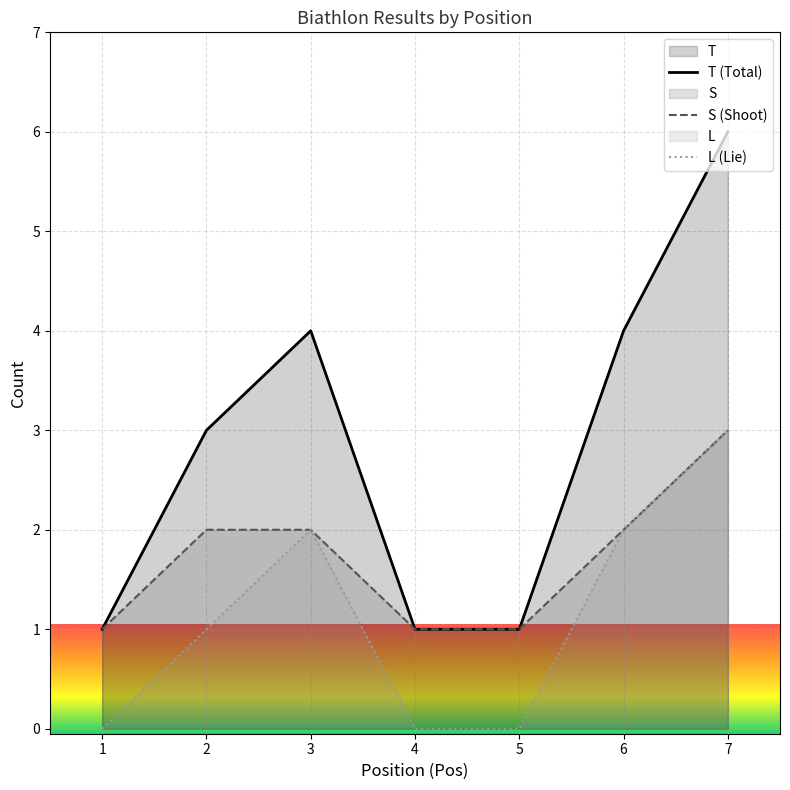

Which label corresponds to the largest value in the chart?

7